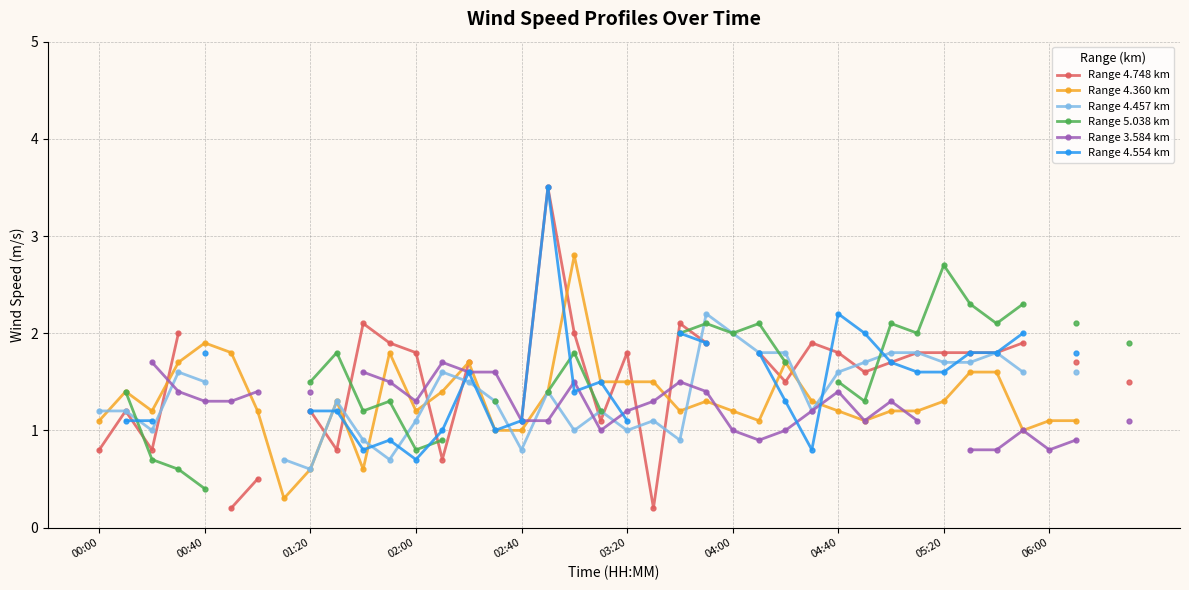

At which category does the chart reach its peak across all series?

17